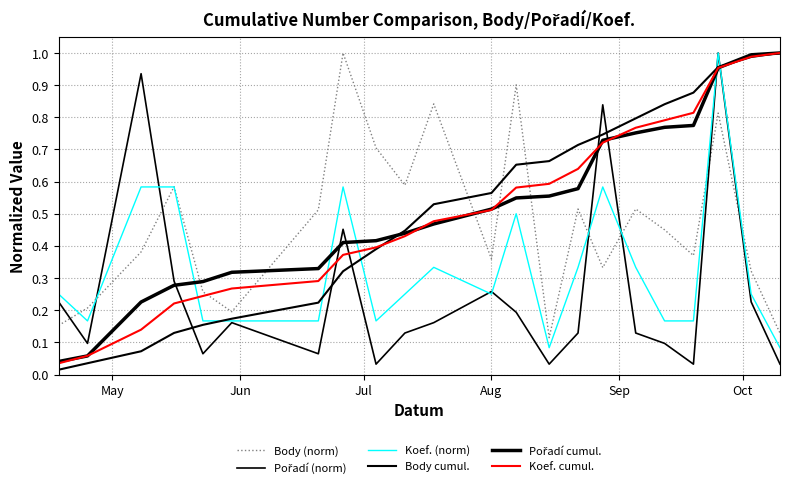

Does the chart display data point markers on the line(s)?

No